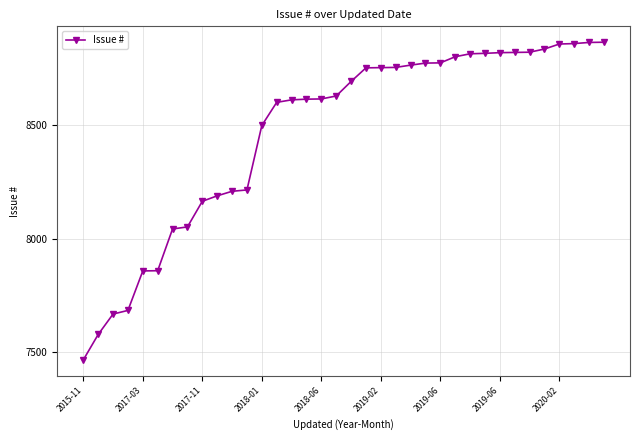

What is the value of the 16th point from the left?

8615